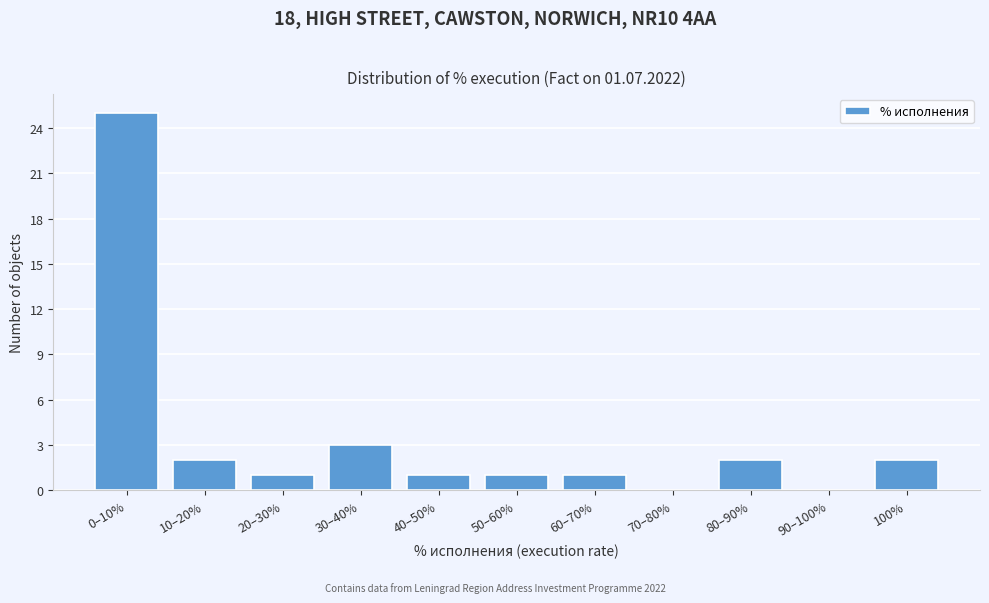

Reading right to left, what are all the values shown in this chart?

100%=2	90–100%=0	80–90%=2	70–80%=0	60–70%=1	50–60%=1	40–50%=1	30–40%=3	20–30%=1	10–20%=2	0–10%=25